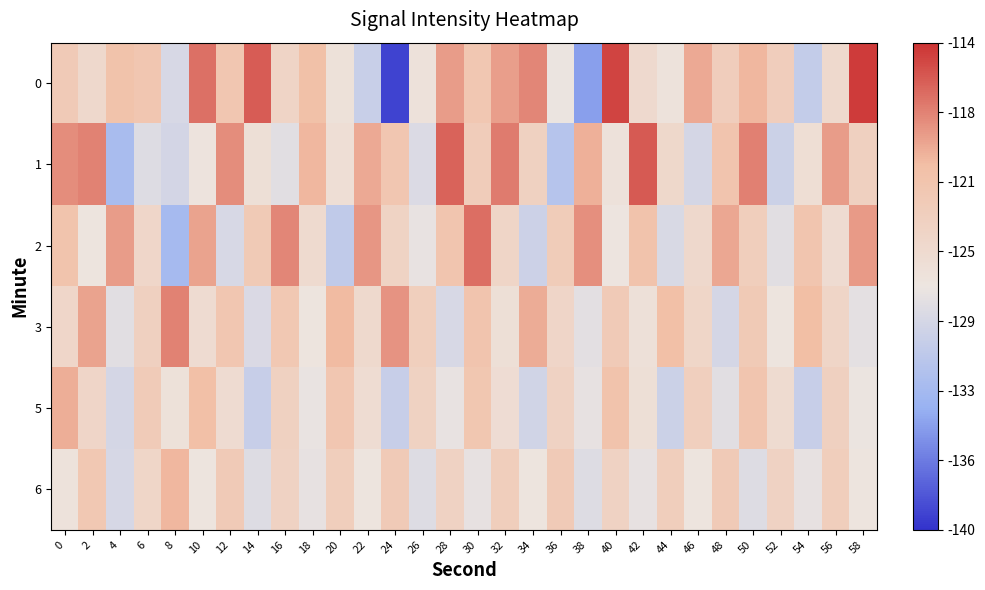

Which label corresponds to the smallest value in the chart?

24